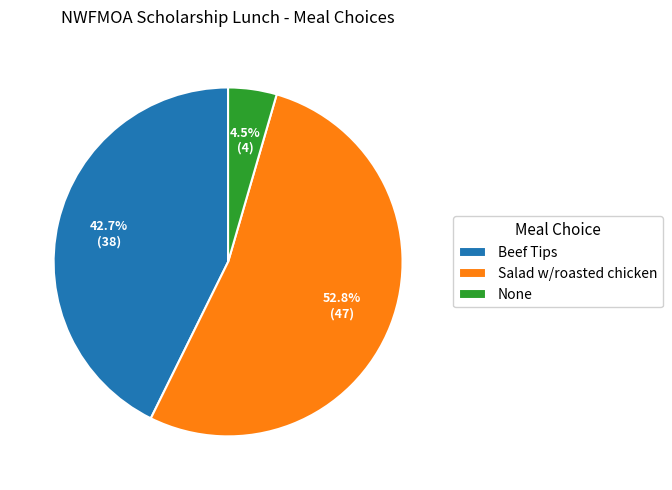

How much of the chart is everything except Salad w/roasted chicken?

47.2%